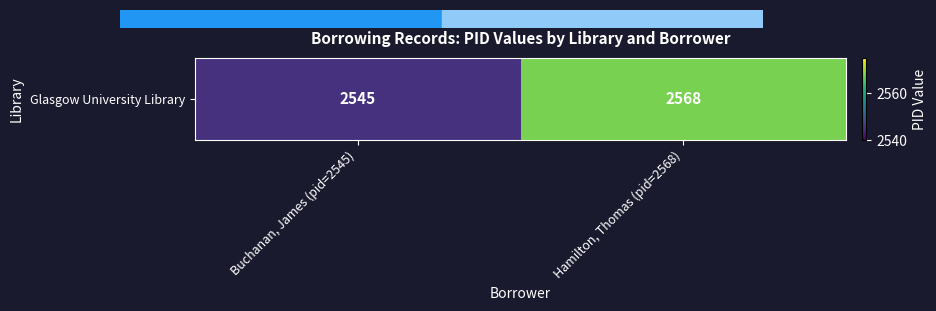

At which label is the value closest to 2556?

Buchanan, James (pid=2545)